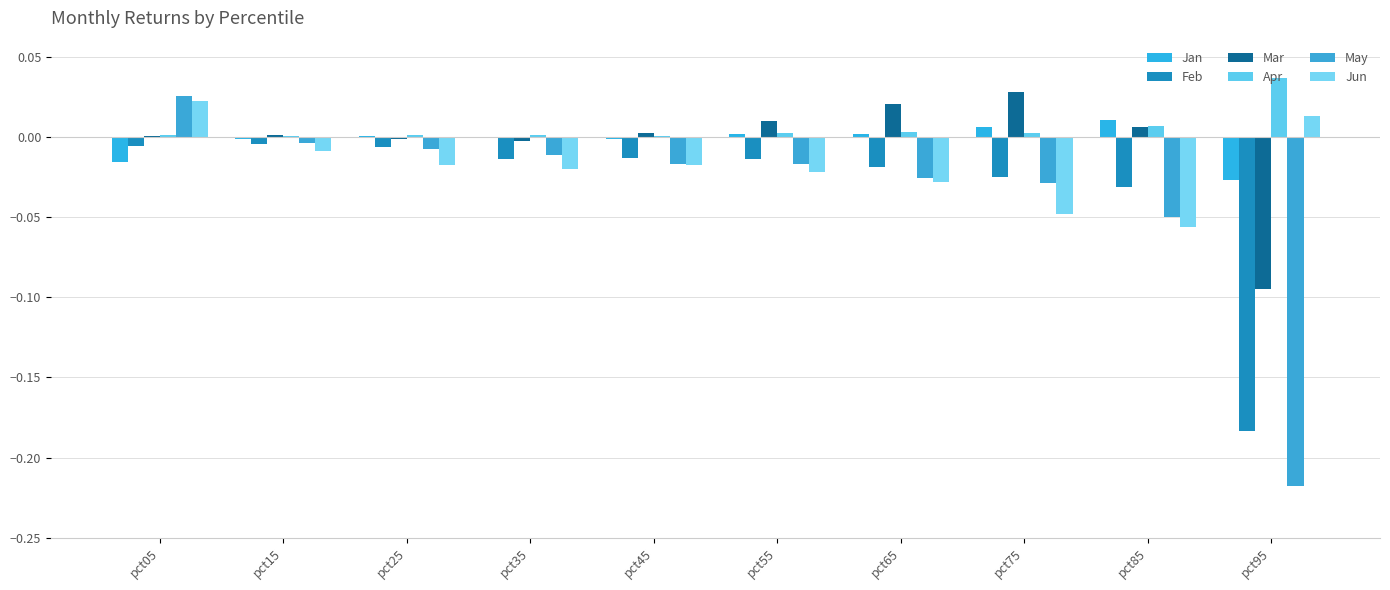

True or false: Feb has a value of -0.0 at pct55.

True